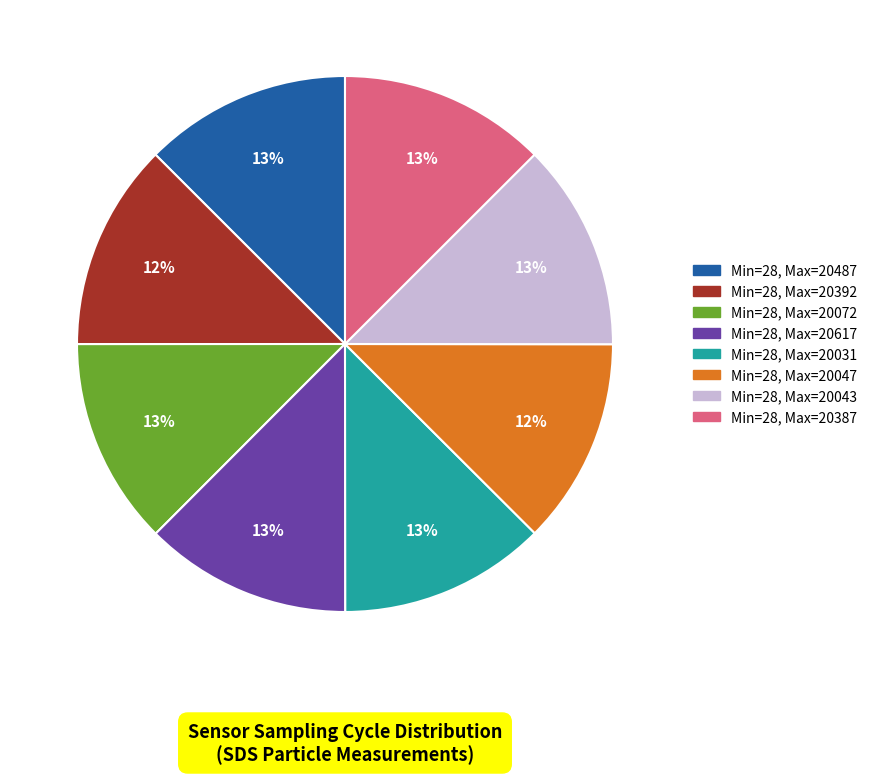

To the nearest percent, what is the average slice percentage?

12%